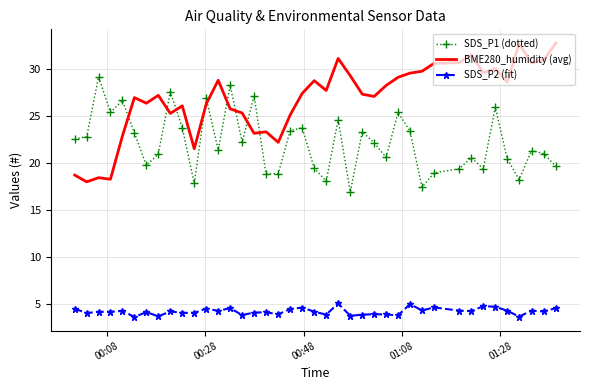

List the series in order of their overall mean, lowest first.

SDS_P2 (fit), SDS_P1 (dotted), BME280_humidity (avg)